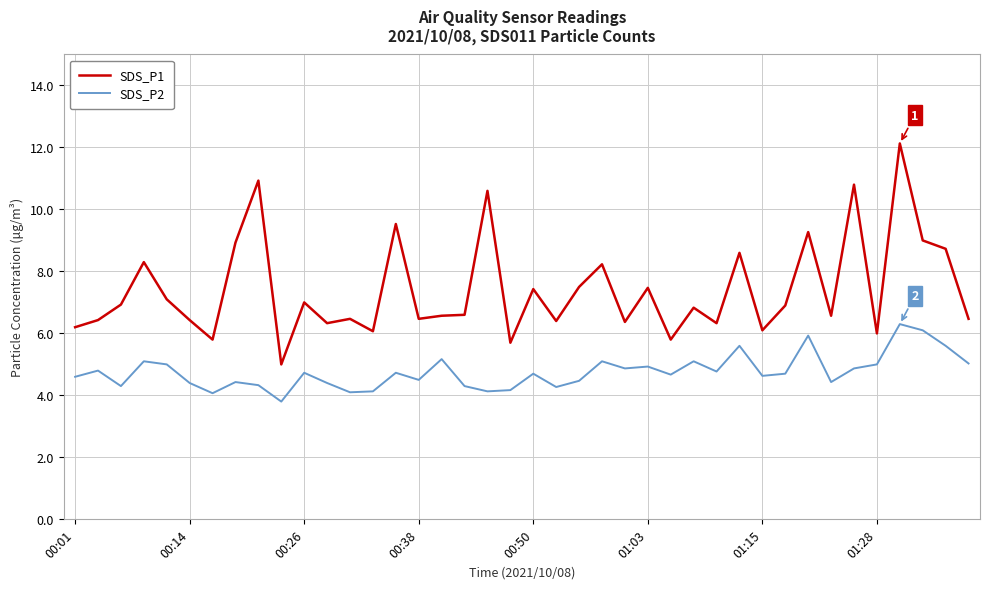

What is the greatest value displayed?

12.1